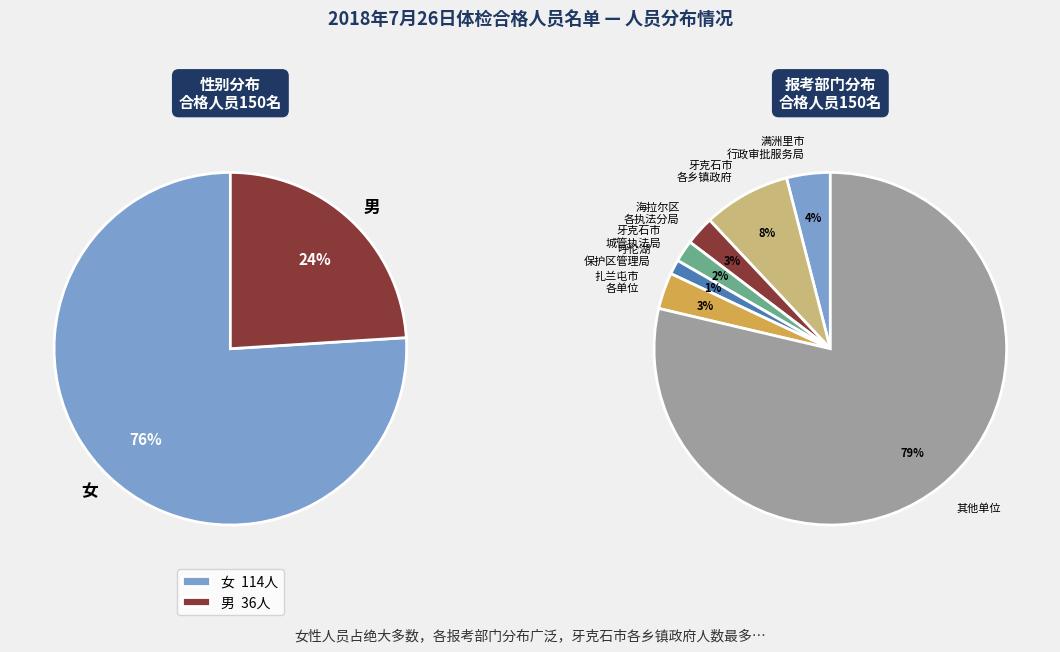

To the nearest percent, what is the difference between the largest and smallest slice percentages?

52%